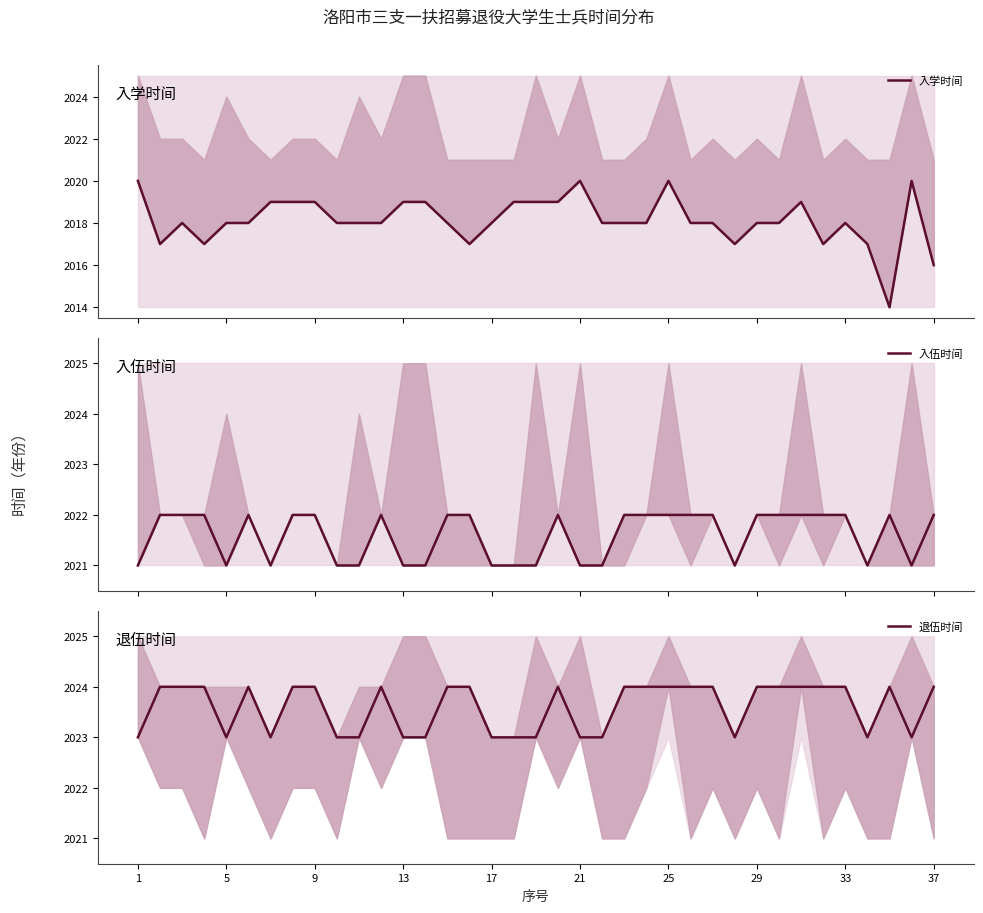

At how many categories does at least one series exceed 2021?

37